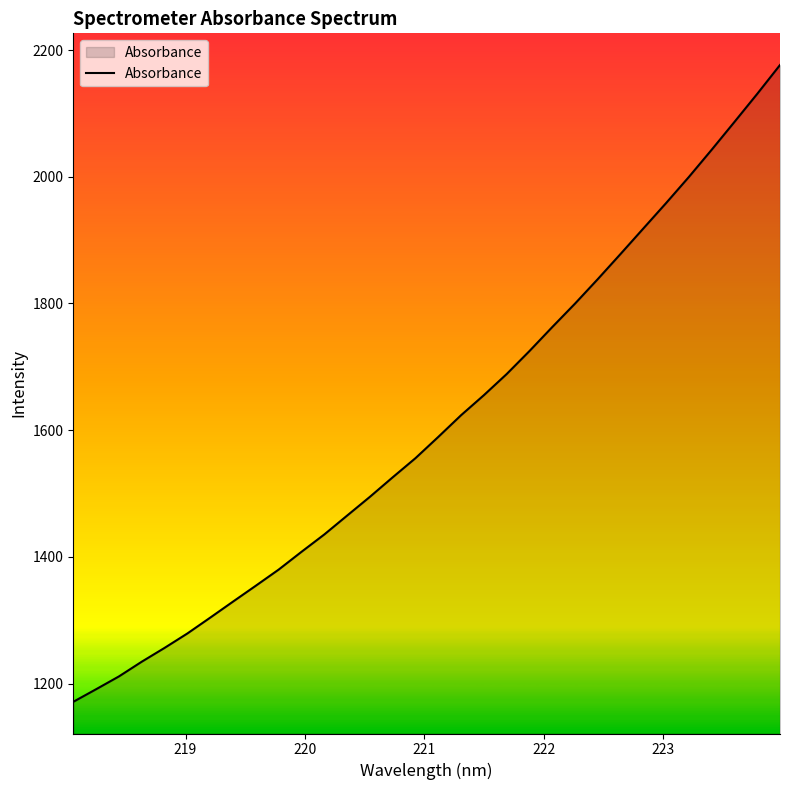

What is the greatest value displayed?

2176.3